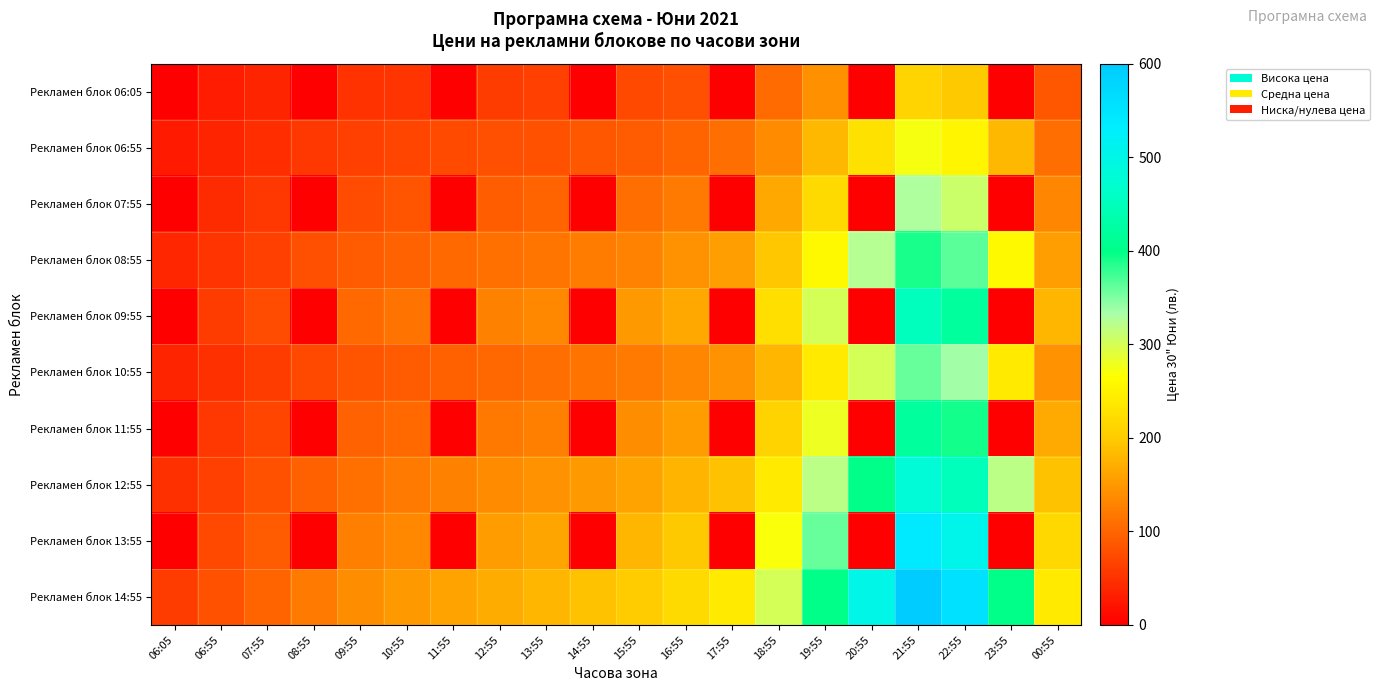

Reading left to right, transcribe all the data shown in this chart.

Рекламен блок 06:05: 06:05=0.0	06:55=28.4	07:55=35.5	08:55=0.0	09:55=49.7	10:55=53.2	11:55=0.0	12:55=60.4	13:55=63.9	14:55=0.0	15:55=71.0	16:55=78.1	17:55=0.0	18:55=106.5	19:55=142.0	20:55=0.0	21:55=213.0	22:55=198.8	23:55=0.0	00:55=85.2
Рекламен блок 06:55: 06:05=27.3	06:55=36.4	07:55=45.5	08:55=54.6	09:55=63.7	10:55=68.2	11:55=72.8	12:55=77.3	13:55=81.9	14:55=86.5	15:55=91.0	16:55=100.1	17:55=109.2	18:55=136.5	19:55=182.0	20:55=227.5	21:55=273.0	22:55=254.8	23:55=182.0	00:55=109.2
Рекламен блок 07:55: 06:05=0.0	06:55=44.0	07:55=55.0	08:55=0.0	09:55=77.0	10:55=82.5	11:55=0.0	12:55=93.5	13:55=99.0	14:55=0.0	15:55=110.0	16:55=121.0	17:55=0.0	18:55=165.0	19:55=220.0	20:55=0.0	21:55=330.0	22:55=308.0	23:55=0.0	00:55=132.0
Рекламен блок 08:55: 06:05=39.0	06:55=52.0	07:55=65.0	08:55=78.0	09:55=91.0	10:55=97.5	11:55=104.0	12:55=110.5	13:55=117.0	14:55=123.5	15:55=130.0	16:55=143.0	17:55=156.0	18:55=195.0	19:55=260.0	20:55=325.0	21:55=390.0	22:55=364.0	23:55=260.0	00:55=156.0
Рекламен блок 09:55: 06:05=0.0	06:55=60.0	07:55=75.0	08:55=0.0	09:55=105.0	10:55=112.5	11:55=0.0	12:55=127.5	13:55=135.0	14:55=0.0	15:55=150.0	16:55=165.0	17:55=0.0	18:55=225.0	19:55=300.0	20:55=0.0	21:55=450.0	22:55=420.0	23:55=0.0	00:55=180.0
Рекламен блок 10:55: 06:05=36.0	06:55=48.0	07:55=60.0	08:55=72.0	09:55=84.0	10:55=90.0	11:55=96.0	12:55=102.0	13:55=108.0	14:55=114.0	15:55=120.0	16:55=132.0	17:55=144.0	18:55=180.0	19:55=240.0	20:55=300.0	21:55=360.0	22:55=336.0	23:55=240.0	00:55=144.0
Рекламен блок 11:55: 06:05=0.0	06:55=56.0	07:55=70.0	08:55=0.0	09:55=98.0	10:55=105.0	11:55=0.0	12:55=119.0	13:55=126.0	14:55=0.0	15:55=140.0	16:55=154.0	17:55=0.0	18:55=210.0	19:55=280.0	20:55=0.0	21:55=420.0	22:55=392.0	23:55=0.0	00:55=168.0
Рекламен блок 12:55: 06:05=48.0	06:55=64.0	07:55=80.0	08:55=96.0	09:55=112.0	10:55=120.0	11:55=128.0	12:55=136.0	13:55=144.0	14:55=152.0	15:55=160.0	16:55=176.0	17:55=192.0	18:55=240.0	19:55=320.0	20:55=400.0	21:55=480.0	22:55=448.0	23:55=320.0	00:55=192.0
Рекламен блок 13:55: 06:05=0.0	06:55=72.0	07:55=90.0	08:55=0.0	09:55=126.0	10:55=135.0	11:55=0.0	12:55=153.0	13:55=162.0	14:55=0.0	15:55=180.0	16:55=198.0	17:55=0.0	18:55=270.0	19:55=360.0	20:55=0.0	21:55=540.0	22:55=504.0	23:55=0.0	00:55=216.0
Рекламен блок 14:55: 06:05=60.0	06:55=80.0	07:55=100.0	08:55=120.0	09:55=140.0	10:55=150.0	11:55=160.0	12:55=170.0	13:55=180.0	14:55=190.0	15:55=200.0	16:55=220.0	17:55=240.0	18:55=300.0	19:55=400.0	20:55=500.0	21:55=600.0	22:55=560.0	23:55=400.0	00:55=240.0